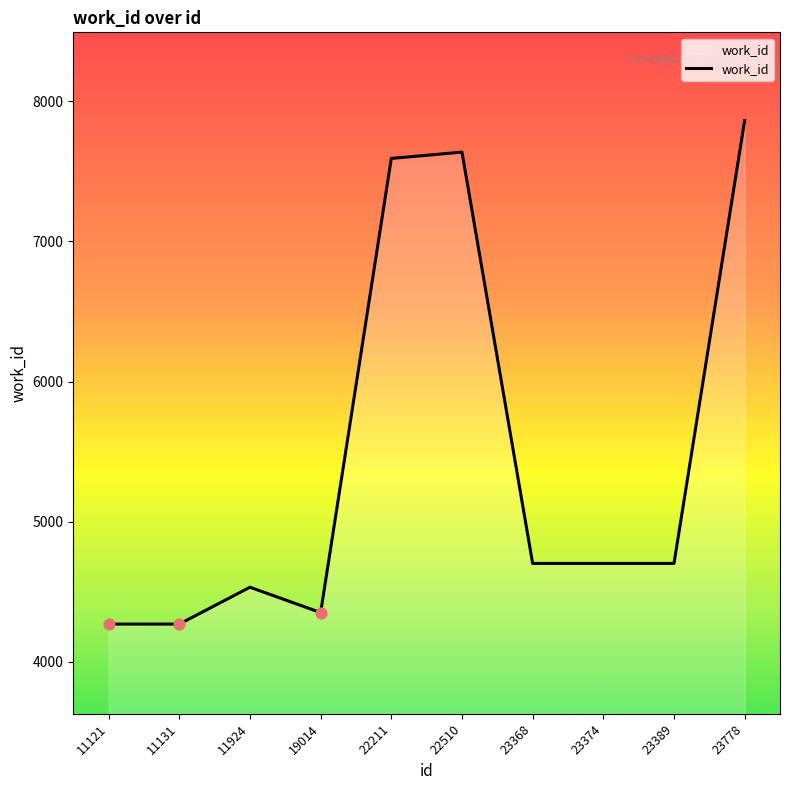

Which has a higher value, 23374 or 19014?

23374